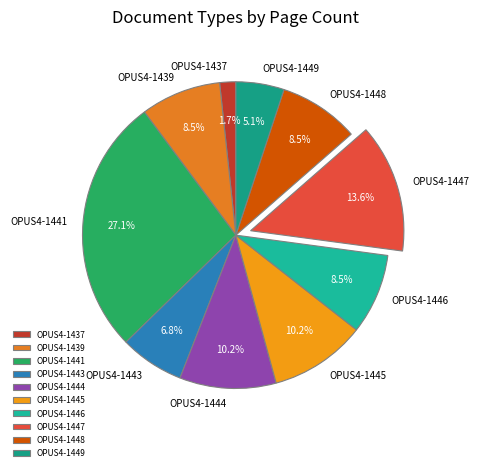

Is there a majority slice in this chart?

No